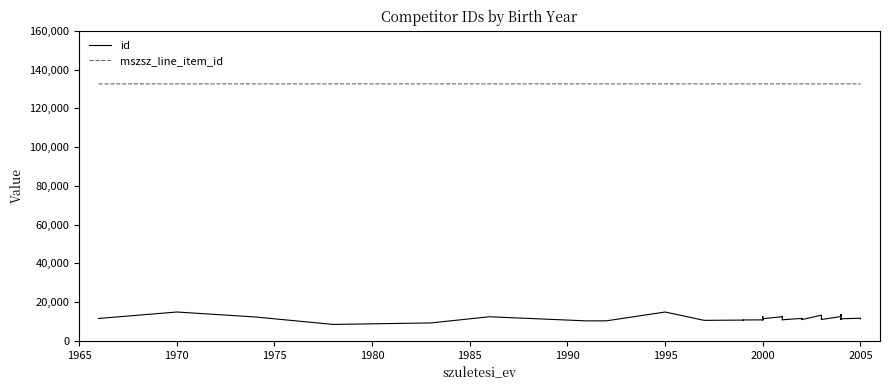

Rank the series at 2005 from lowest to highest value.

id, mszsz_line_item_id